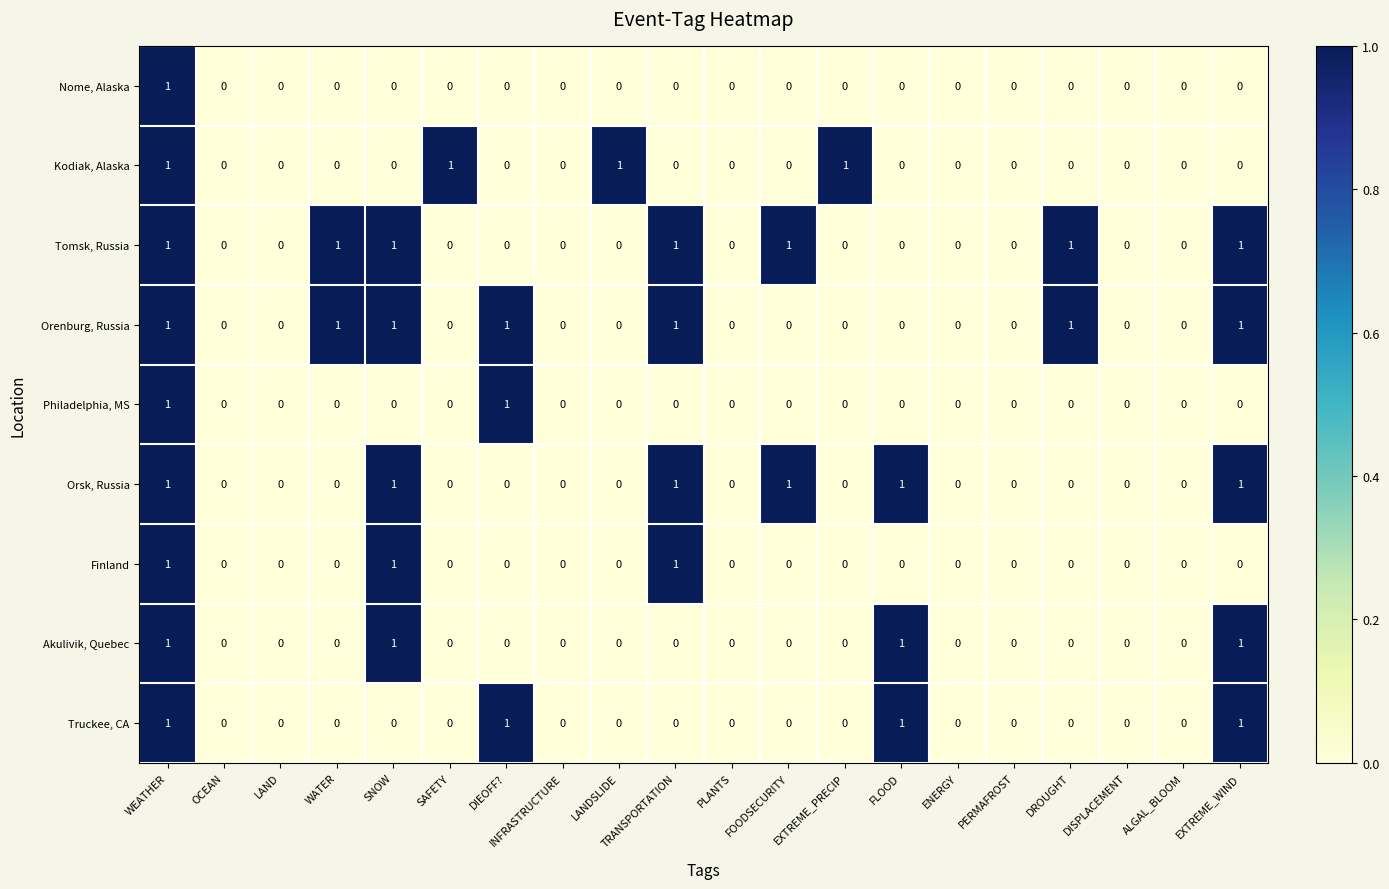

How many Philadelphia, MS values are between 0 and 1?

20